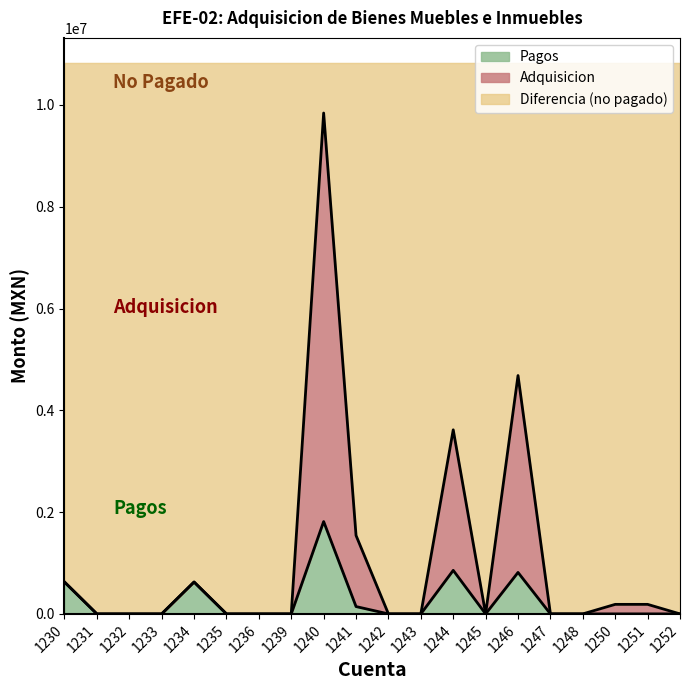

List the series in order of their peak value, highest first.

Adquisicion, Pagos